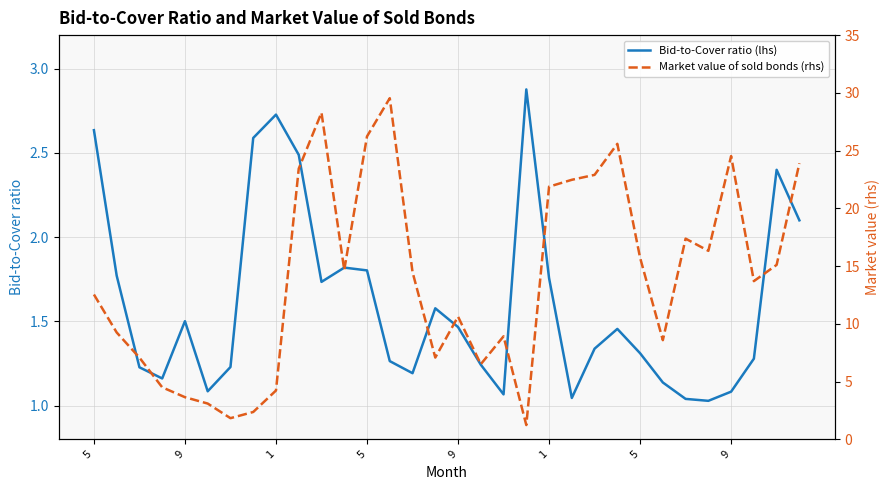

Which has a higher value, 28 or 22?

22